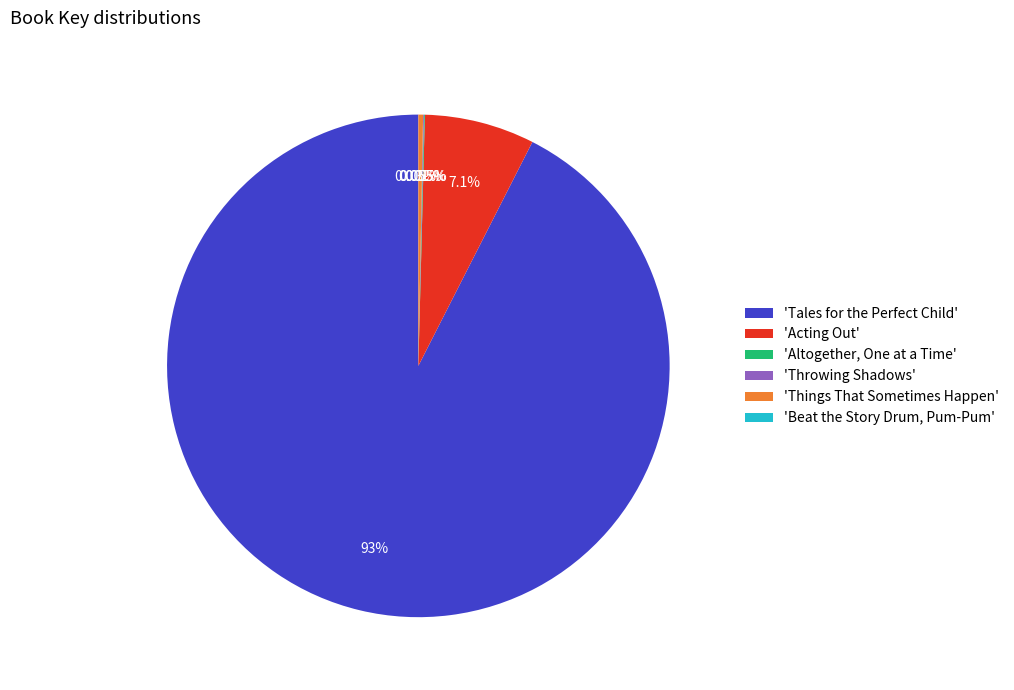

Which slice is the largest?

'Tales for the Perfect Child'